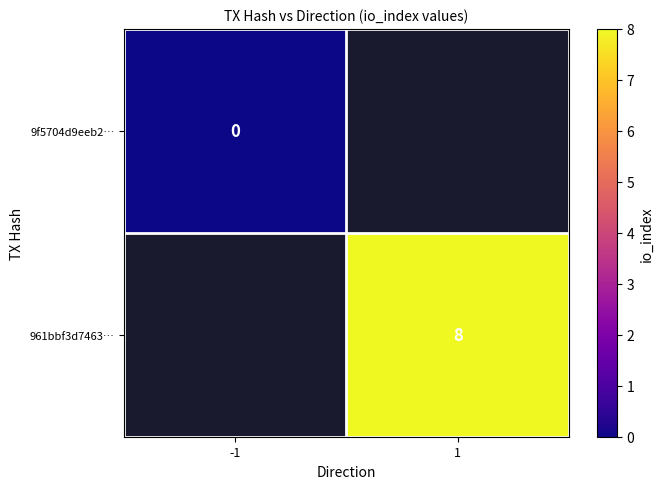

The value of 961bbf3d7463… at 1 is 13. True or false?

False